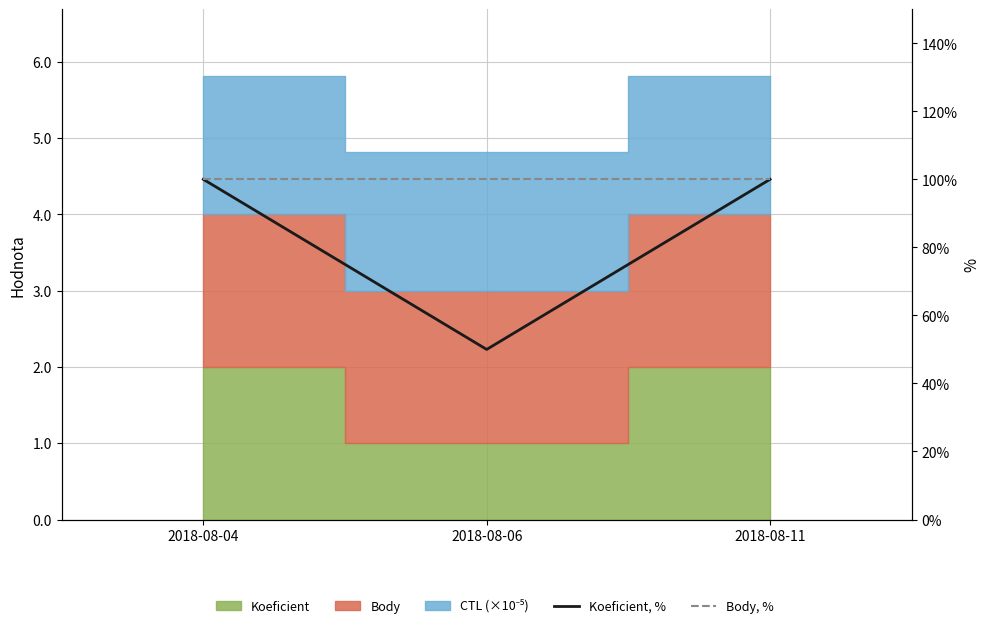

What value does the Koeficient, % series have at 2018-08-11, to the nearest 5?

100